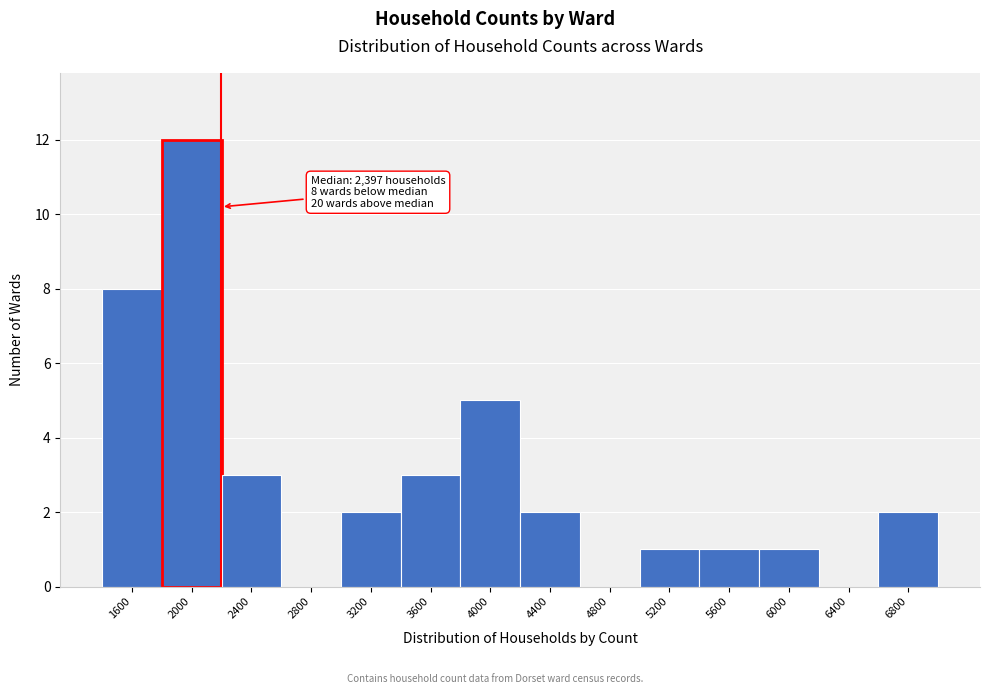

Reading left to right, extract all data points from this chart.

1600=8	2000=12	2400=3	2800=0	3200=2	3600=3	4000=5	4400=2	4800=0	5200=1	5600=1	6000=1	6400=0	6800=2